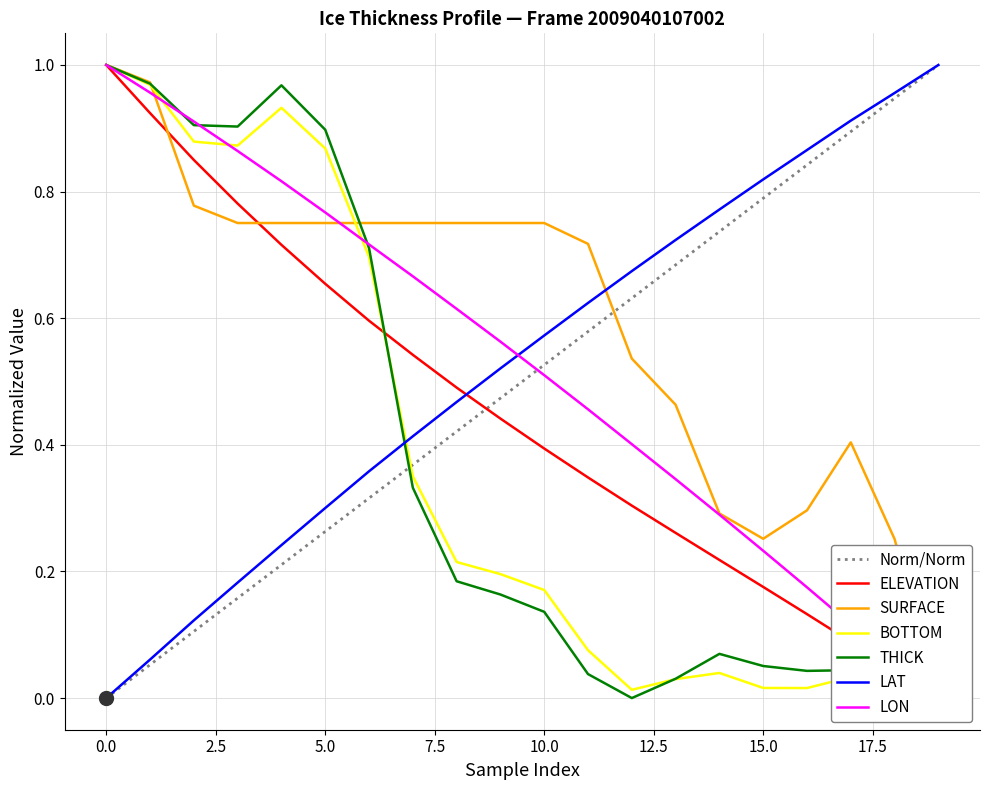

After their last crossing, which series has the higher values: Norm/Norm or THICK?

Norm/Norm